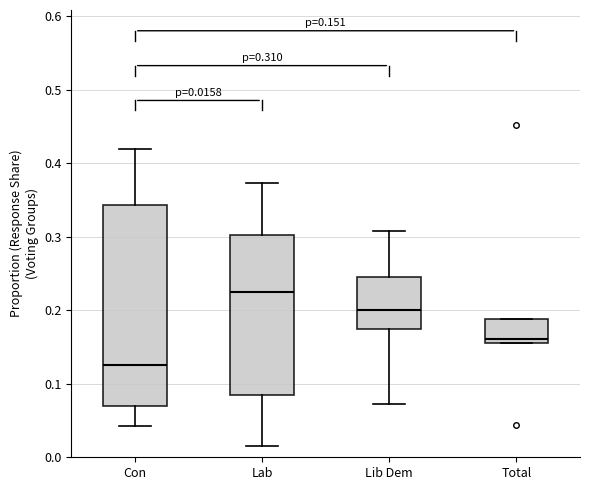

Which box is the tallest, from its lower edge to its upper edge?

Con